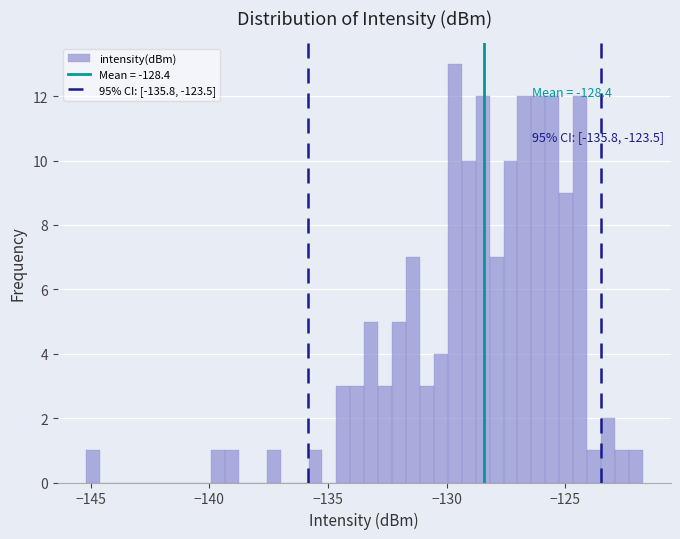

Read against the x-axis, roughly where is the centre of the tallest bar?

-129.5